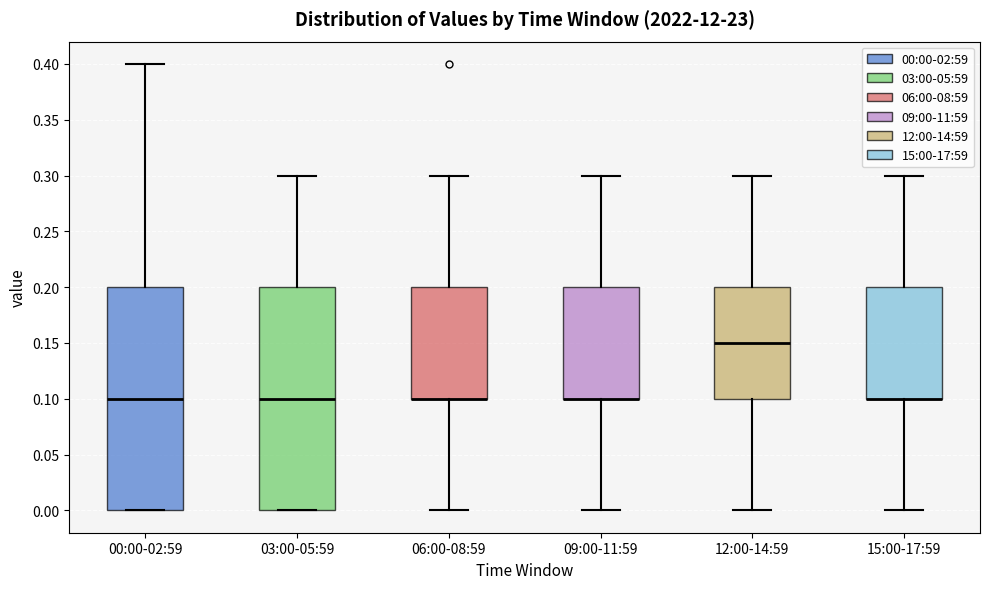

Where does the upper whisker of the box for 03:00-05:59 end on the y-axis? The values are not printed on the chart, so give them approximately, as read against the axis.

0.30